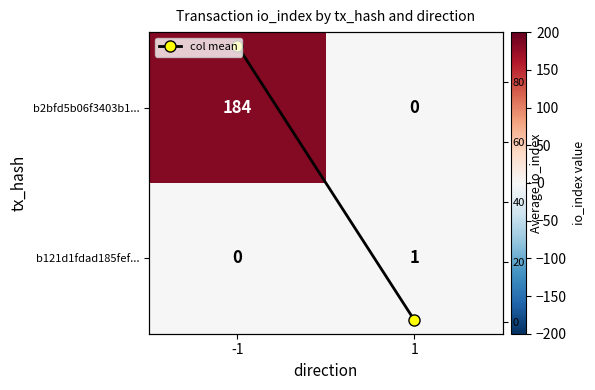

How many series are shown in this chart?

3